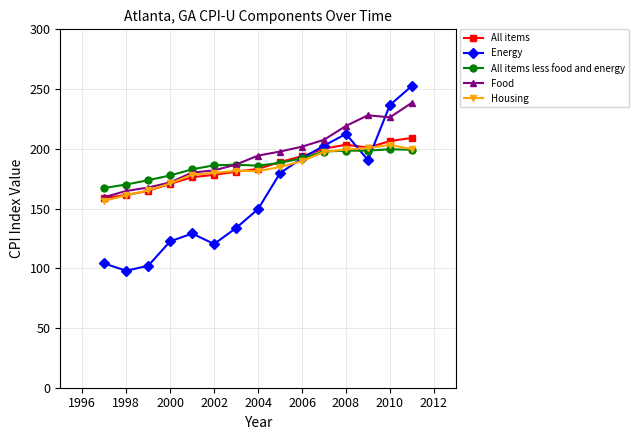

In Housing, how many points are higher than both neighbors (excluding endpoints)?

2